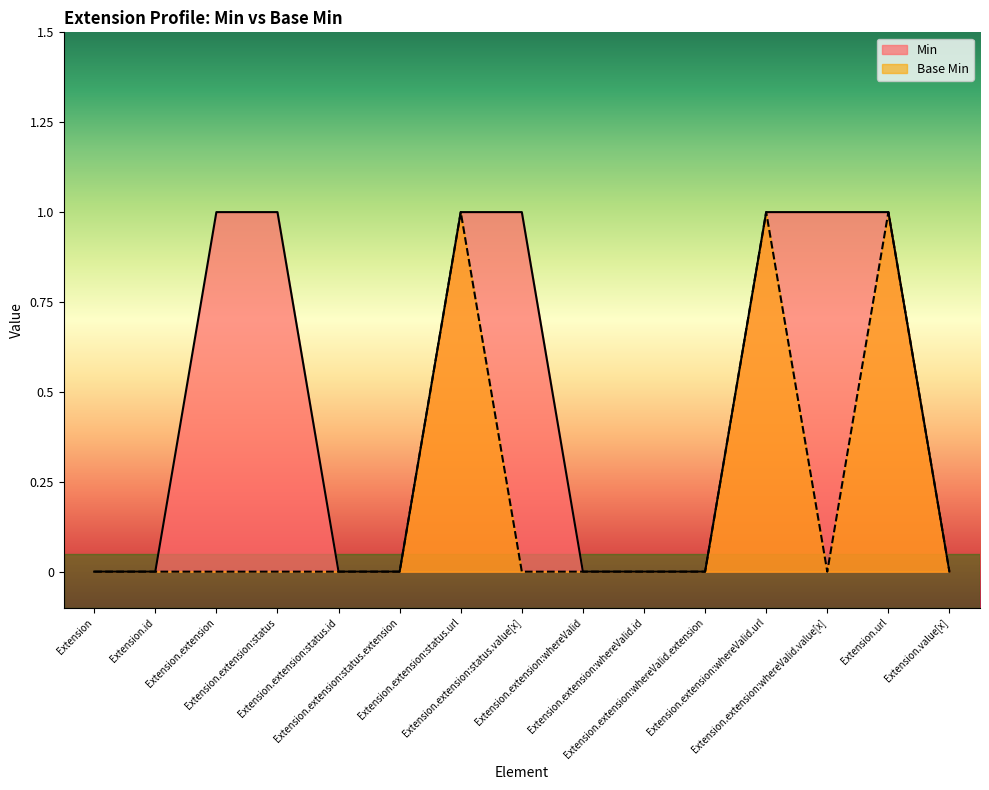

What is the difference between the second highest and second lowest values in the Base Min series?

1